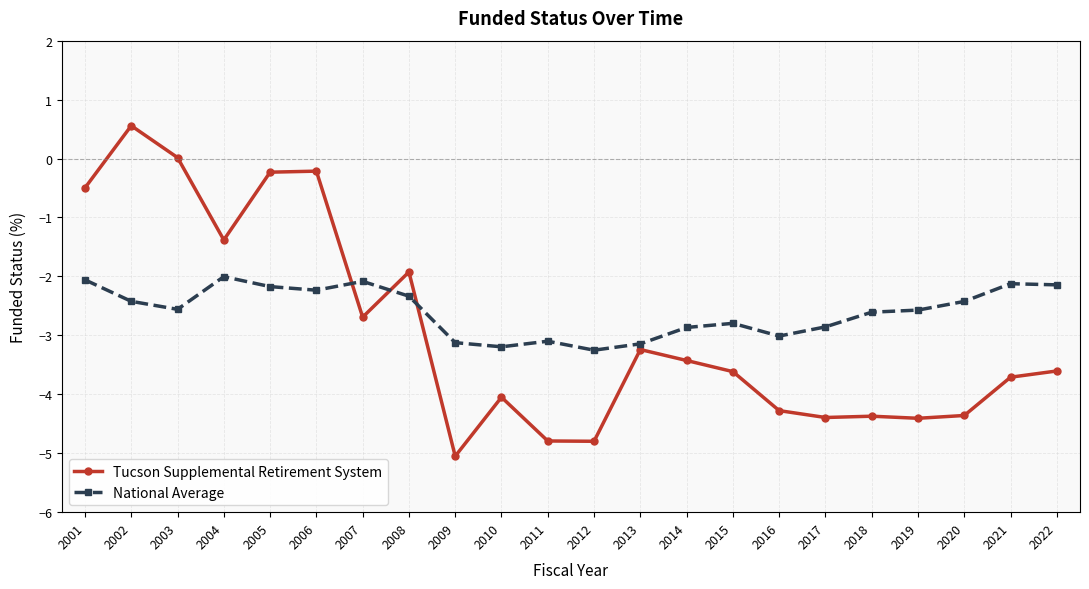

The value of National Average at 2001 is -2.1. True or false?

True